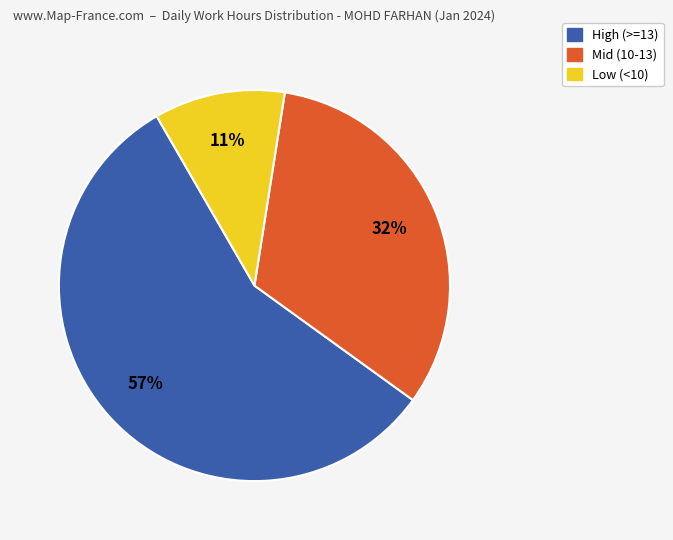

To the nearest percent, what is the average slice percentage?

33%